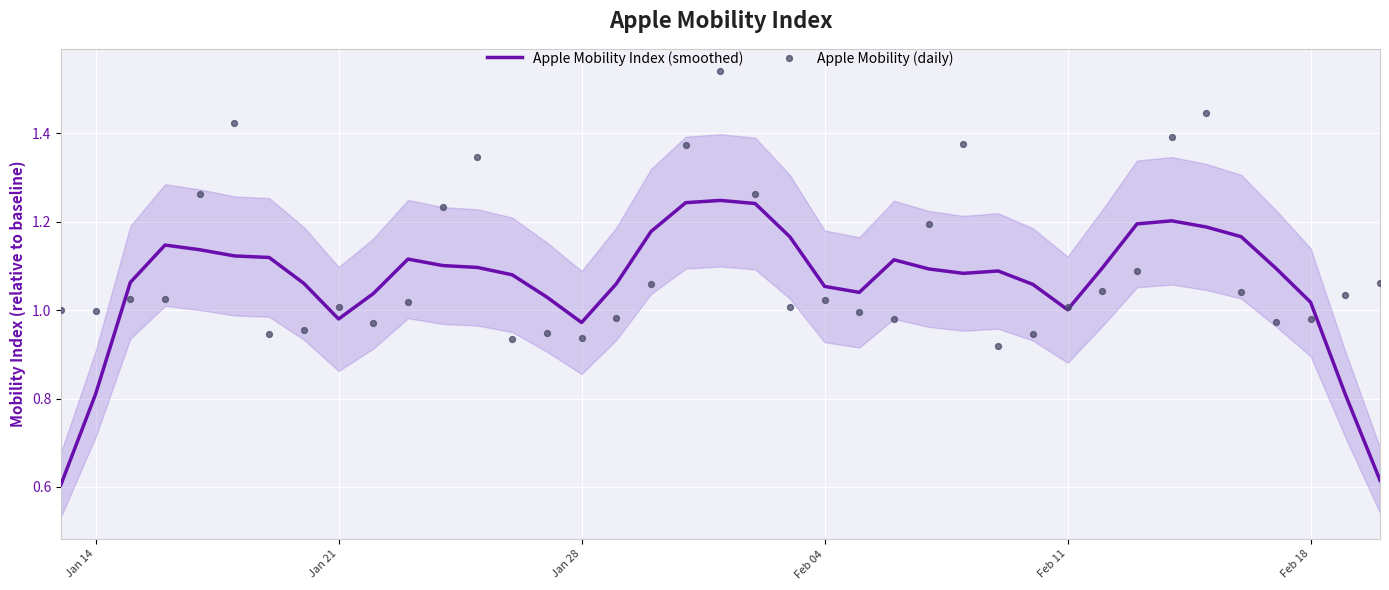

At how many categories does at least one series exceed 1?

36